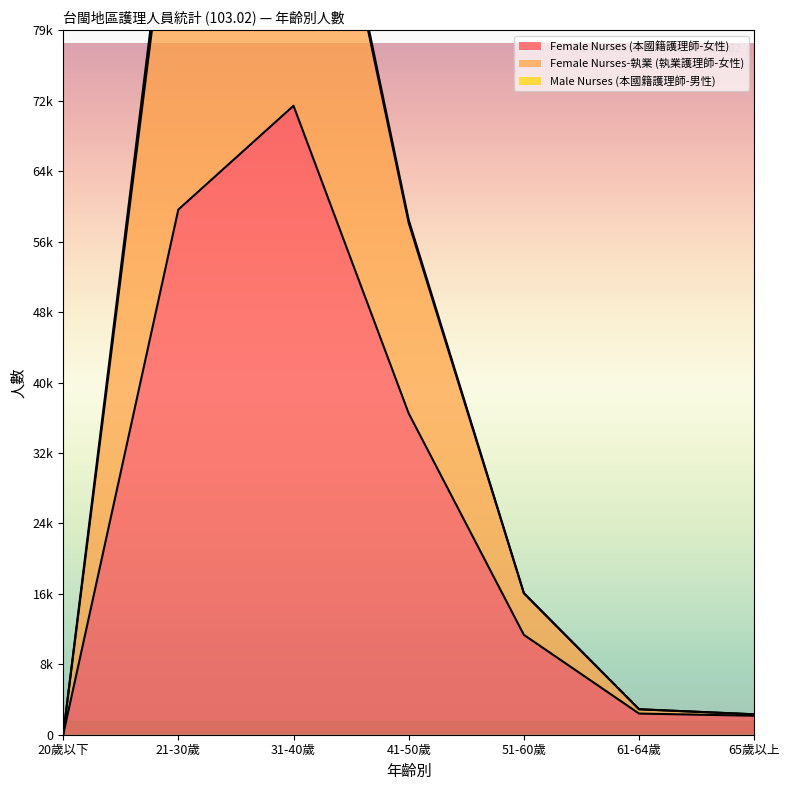

What is the label of the 1st point from the right?

65歲以上